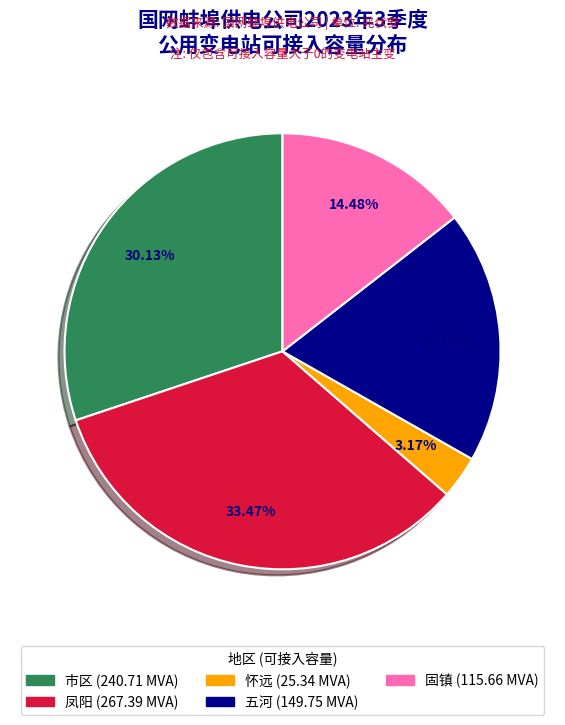

Is there any slice that represents more than half of the pie?

No